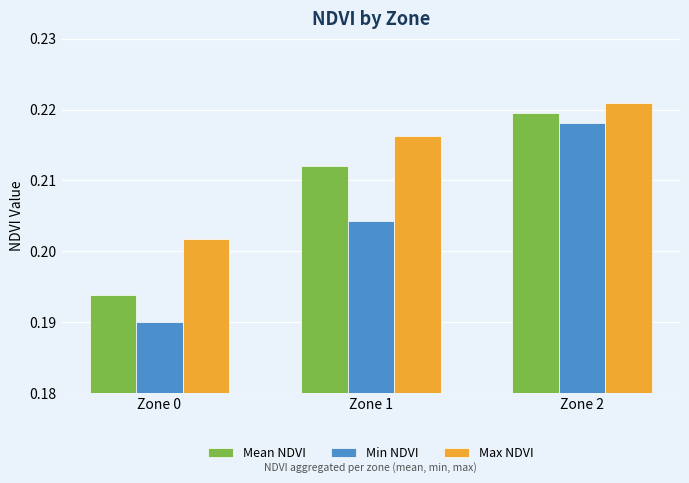

At which category does the chart reach its minimum across all series?

Zone 0